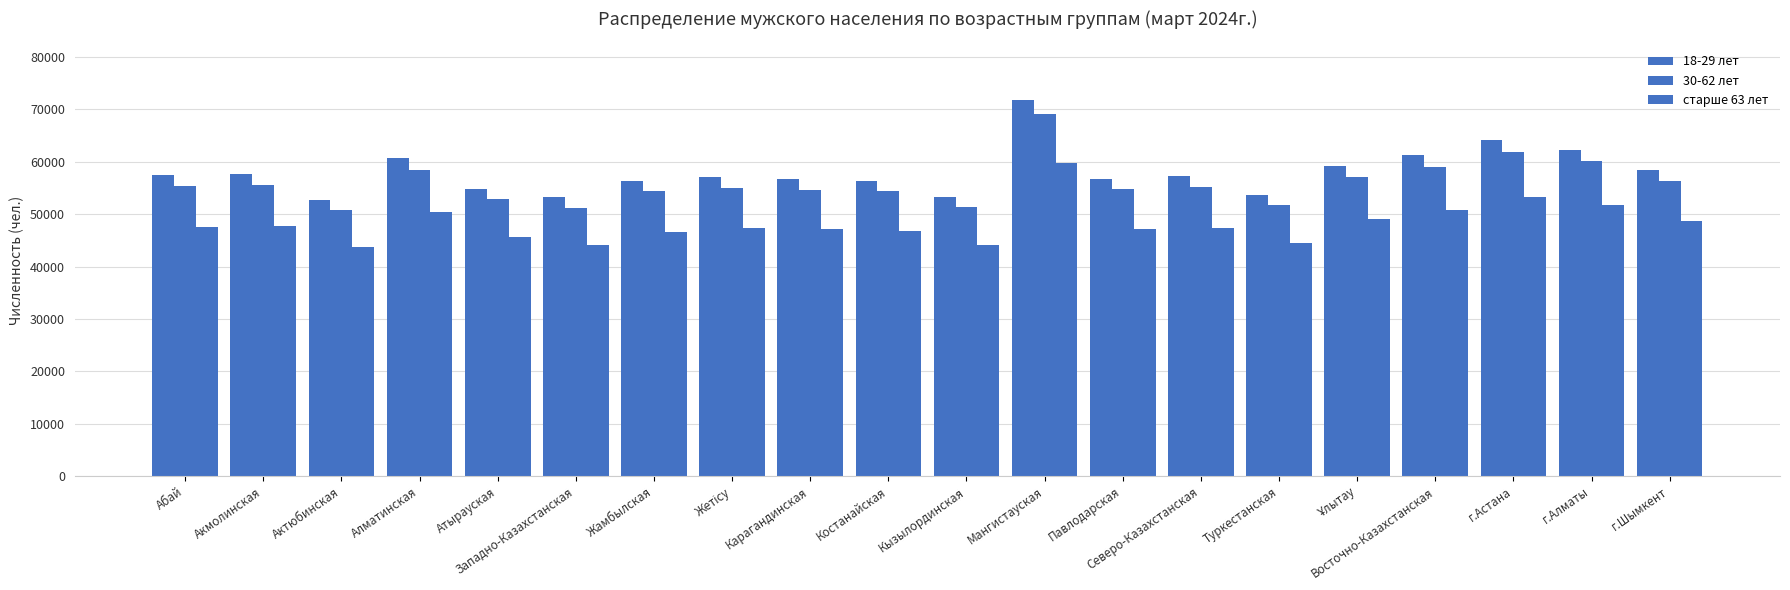

How many bars are there in each group?

3